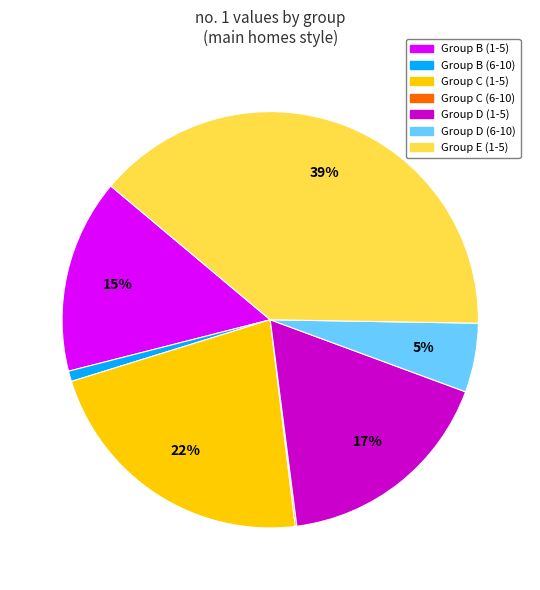

To the nearest percent, what is the average slice percentage?

14%